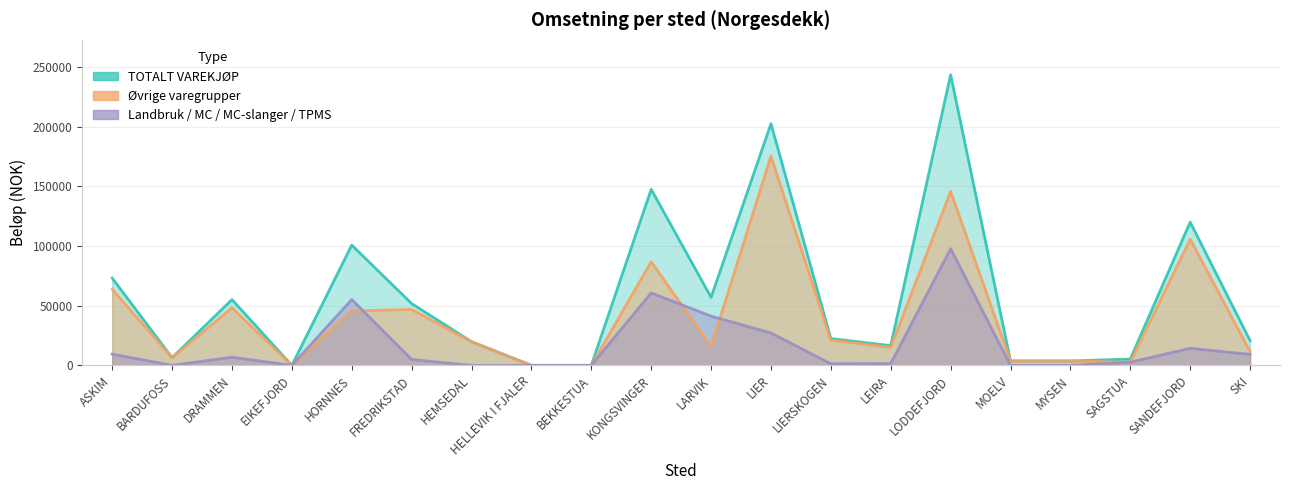

Which series has the largest total across all categories?

TOTALT VAREKJØP